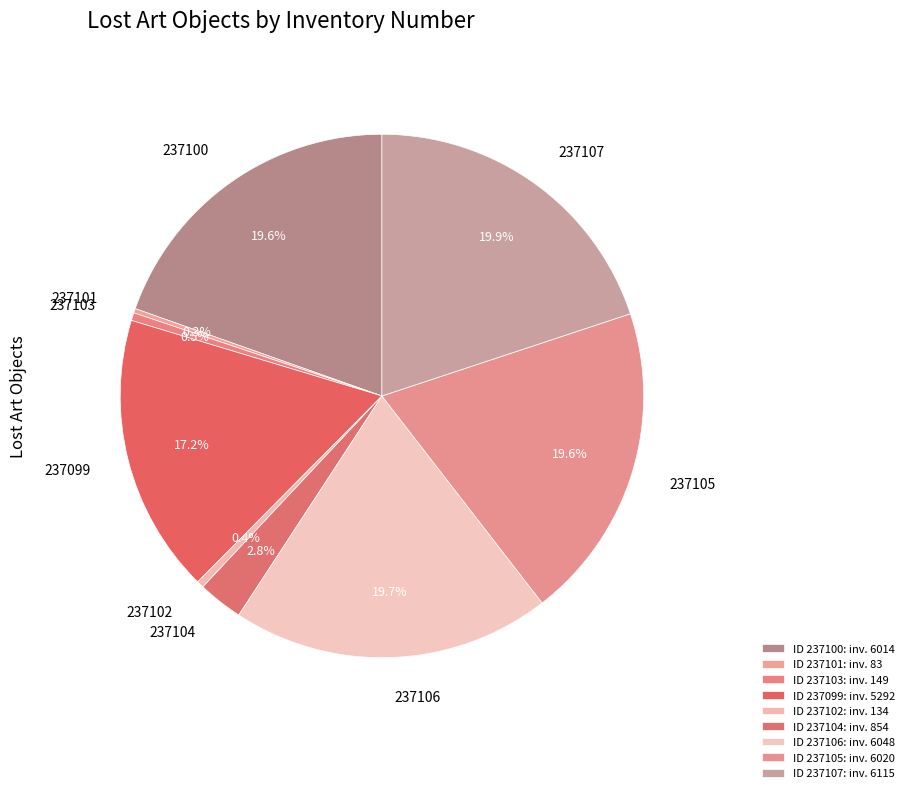

What percentage is NOT represented by 237103?

99.5%